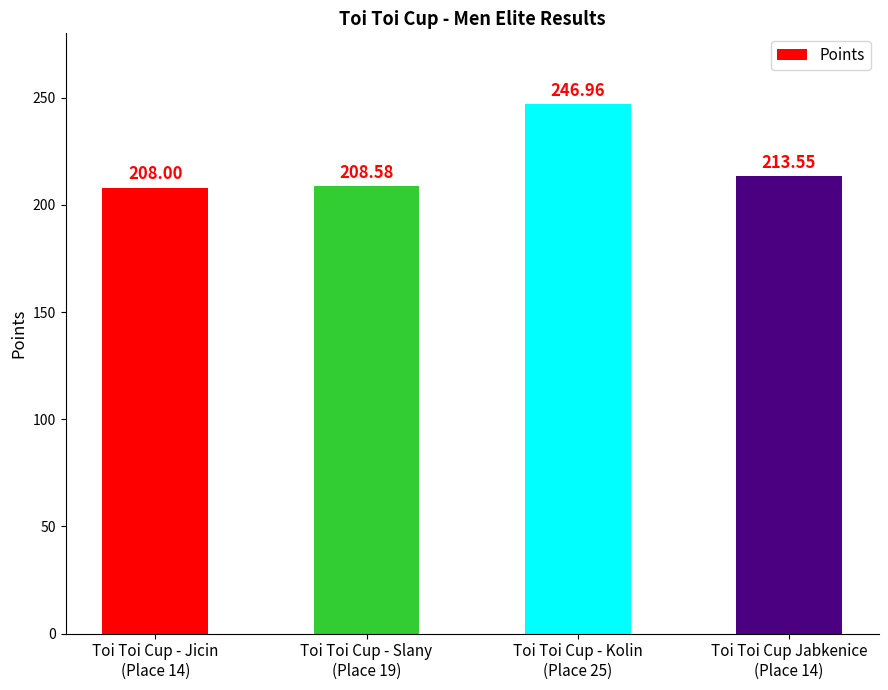

Where is the data nearest to the value 227?

Toi Toi Cup Jabkenice
(Place 14)